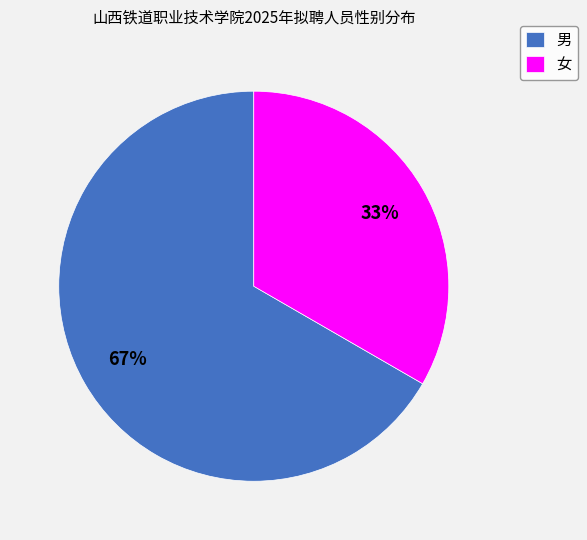

Which category has the biggest portion of the pie?

男